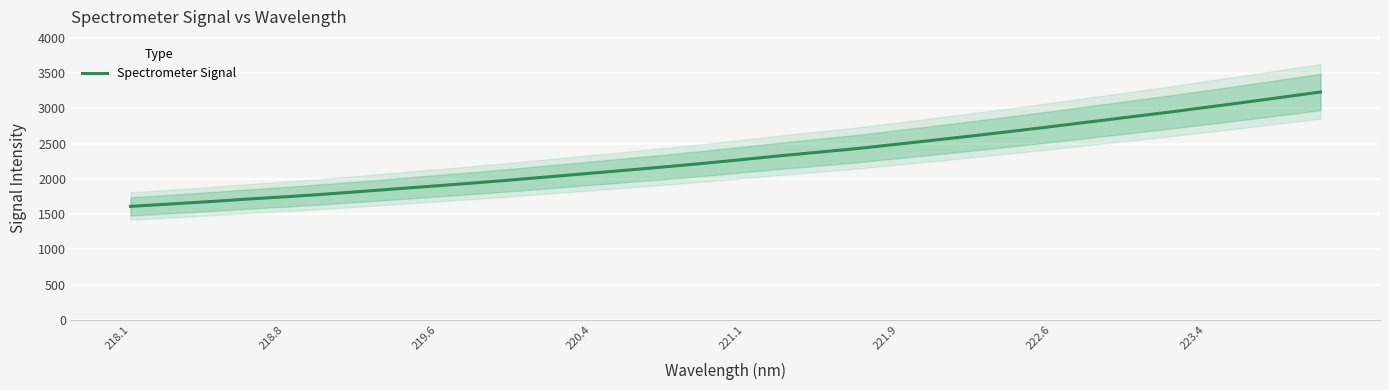

What is the maximum value for Spectrometer Signal?

3229.9